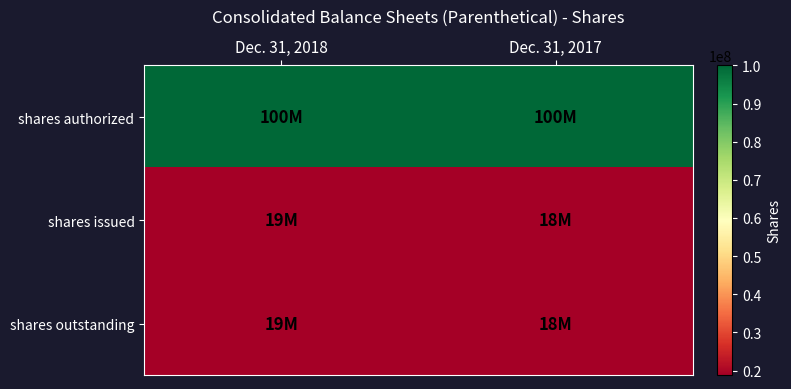

Rank the series at Dec. 31, 2017 from lowest to highest value.

shares issued, shares outstanding, shares authorized